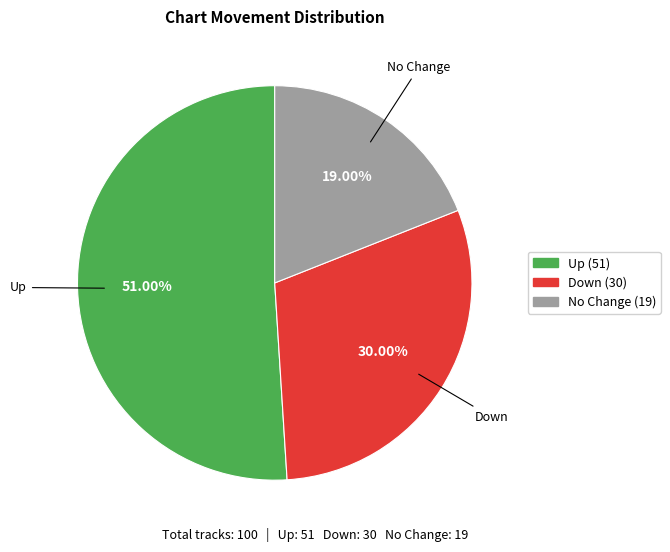

Which category accounts for the majority?

up